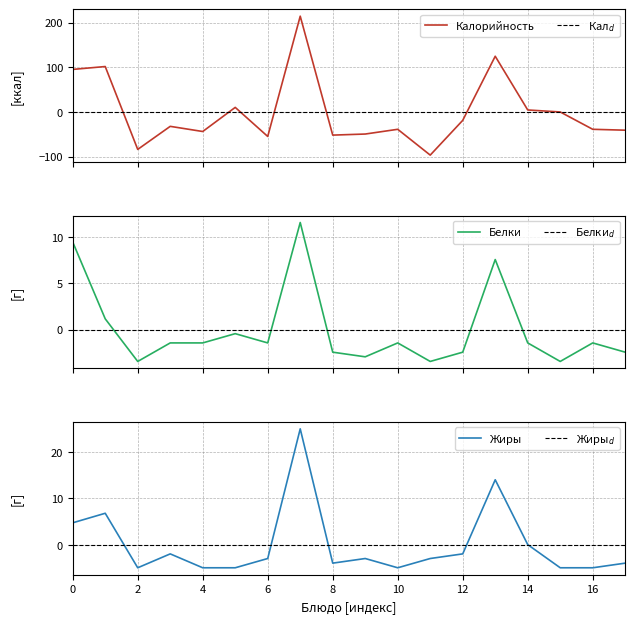

Which series ends up on top after the final intersection of Белки and Жиры$_d$?

Жиры$_d$